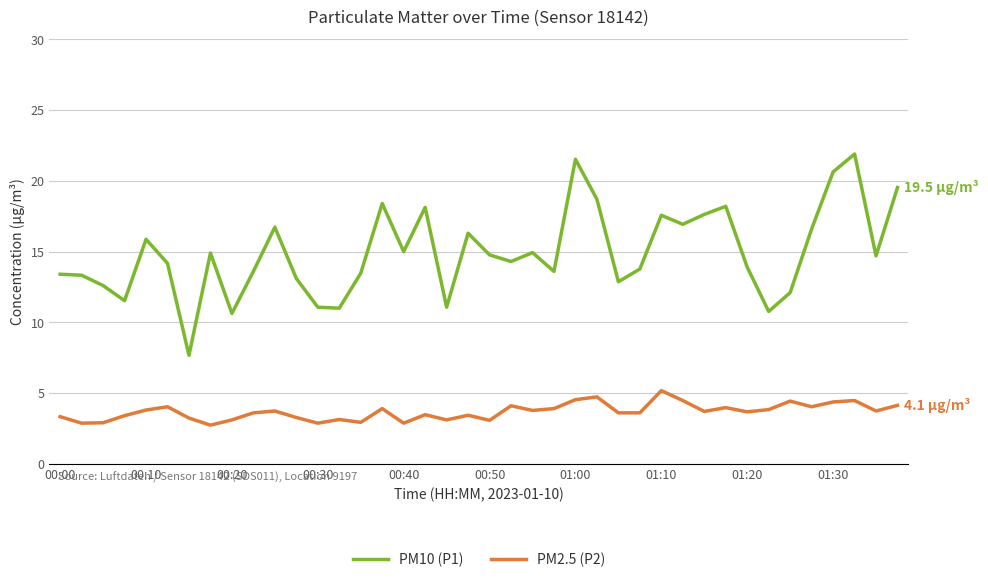

Which series has the largest total across all categories?

PM10 (P1)